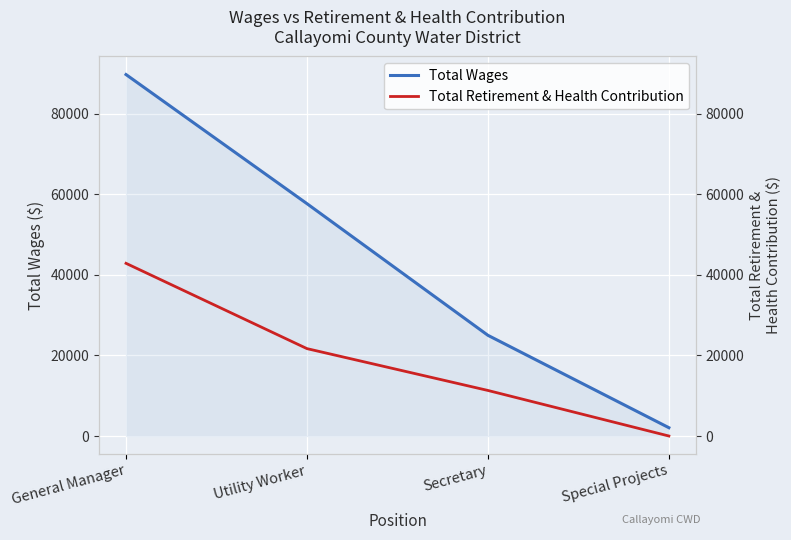

Is it true that Total Wages equals 92262 at Utility Worker?

False